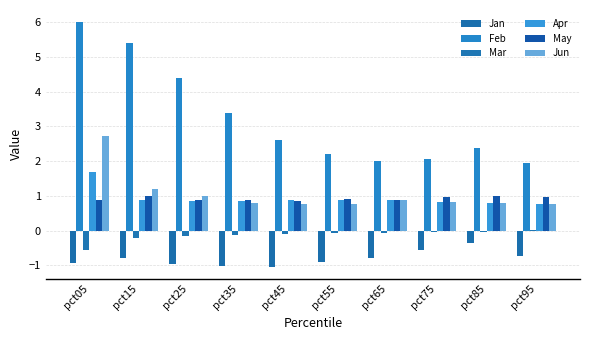

True or false: Jun has a value of 1.2 at pct45.

False